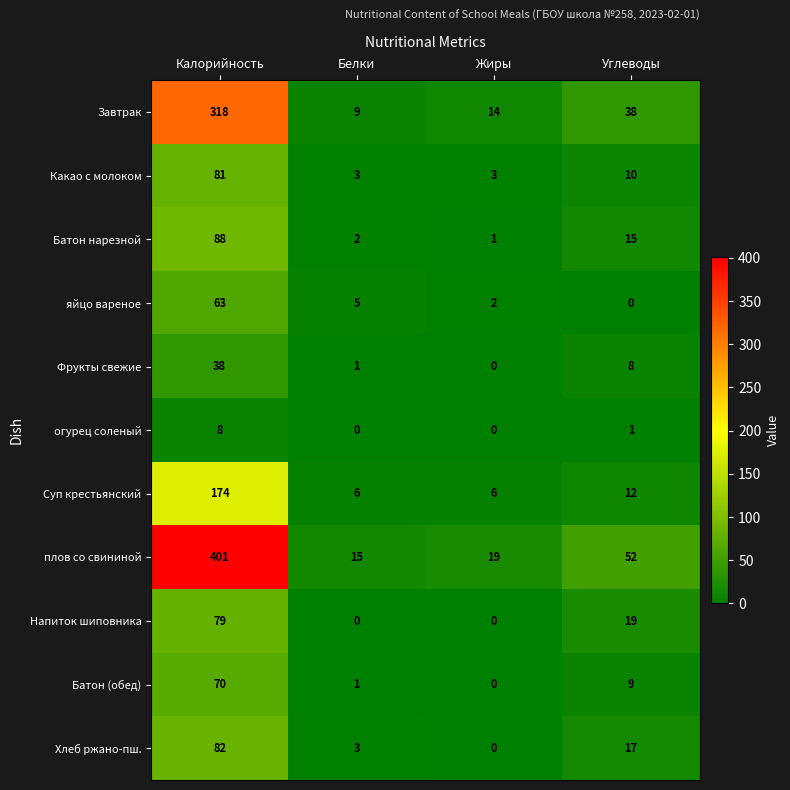

Which series changed the most between Белки and Жиры?

Завтрак